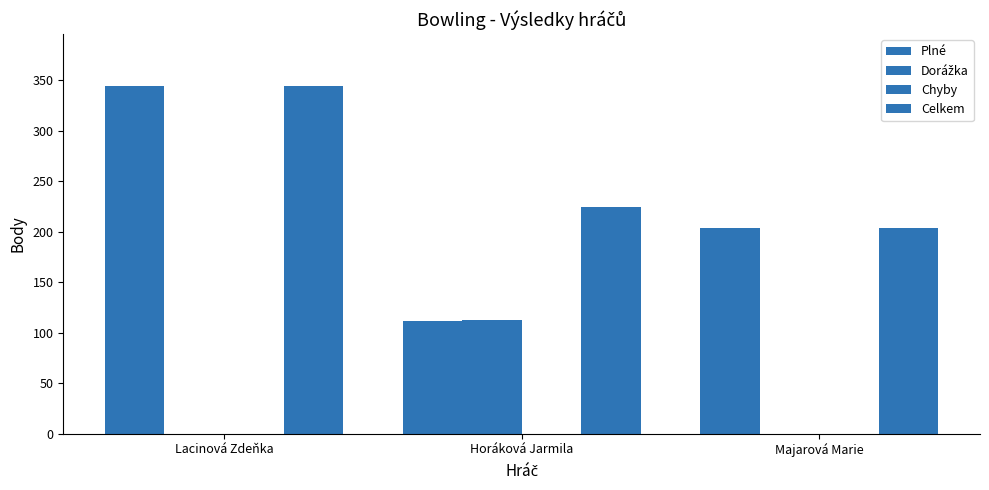

What is the difference between the maximum and minimum values in the Plné series?

232